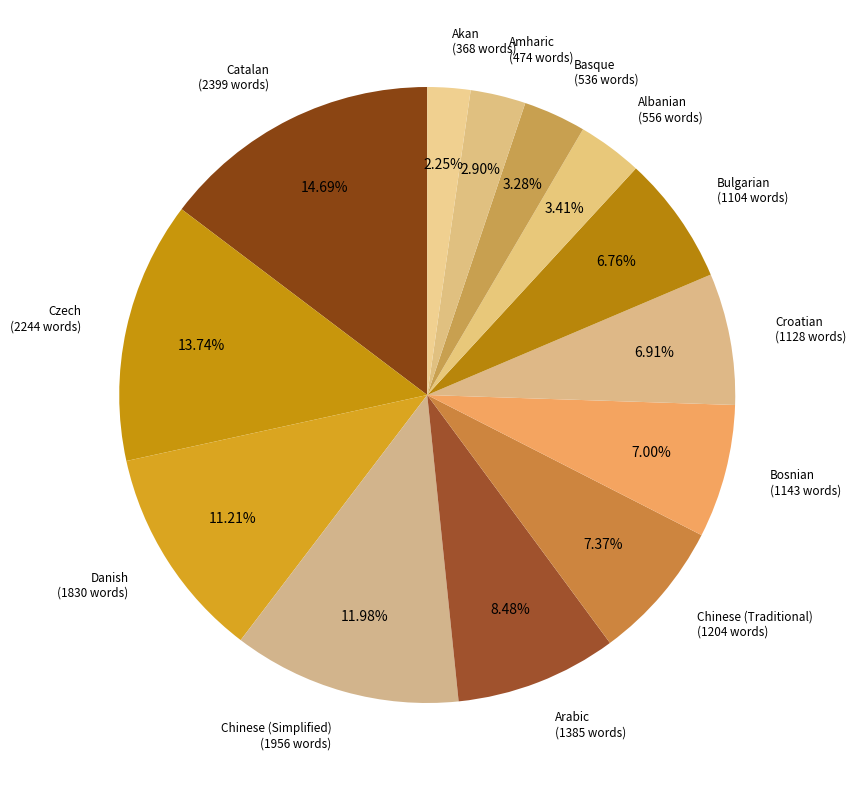

What is the smallest slice in the pie chart?

Akan